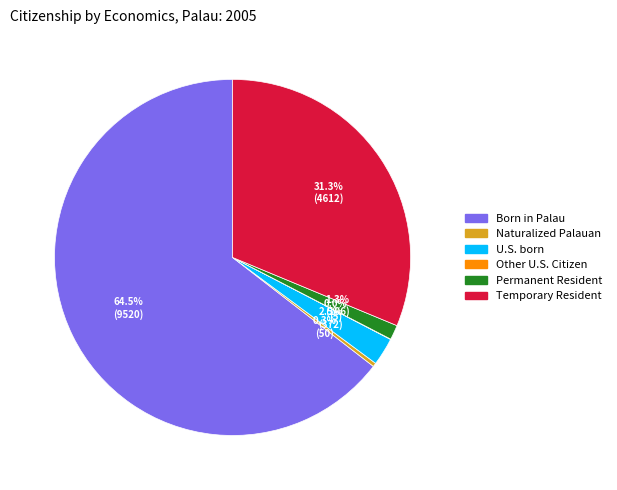

Is there a majority slice in this chart?

Yes